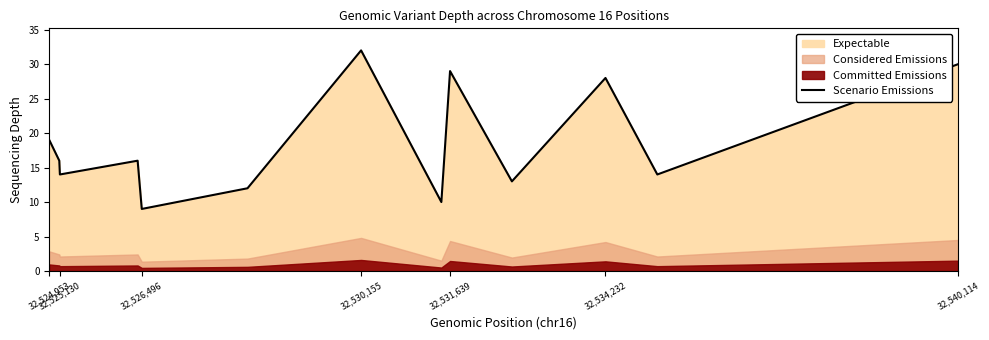

What is the minimum value shown in the chart?

9